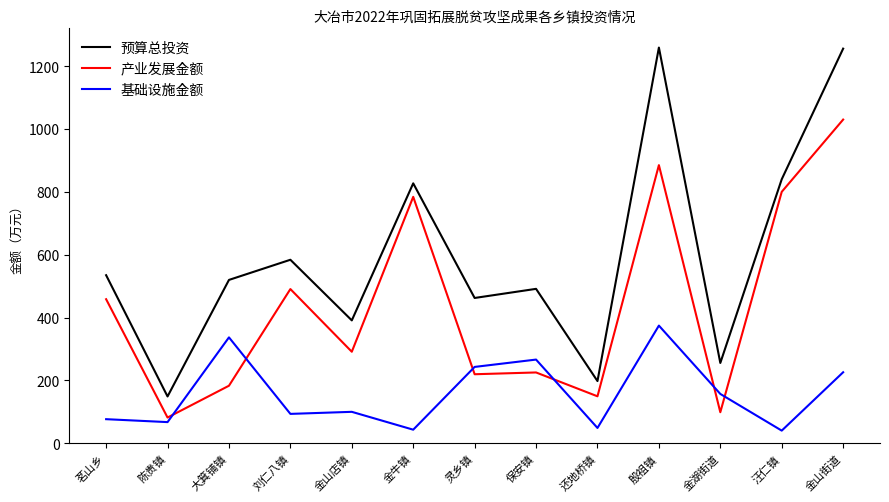

True or false: 预算总投资 has a value of 1255.8 at 金山街道.

True